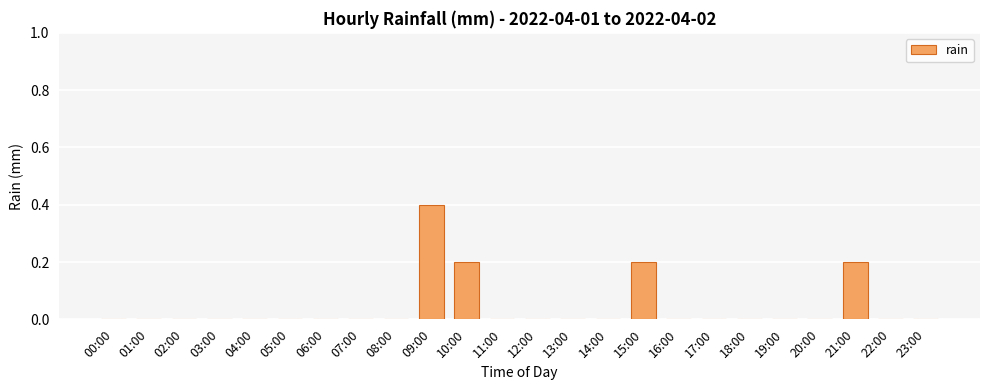

Reading left to right, list all the values displayed in this chart.

0.0	0.0	0.0	0.0	0.0	0.0	0.0	0.0	0.0	0.4	0.2	0.0	0.0	0.0	0.0	0.2	0.0	0.0	0.0	0.0	0.0	0.2	0.0	0.0